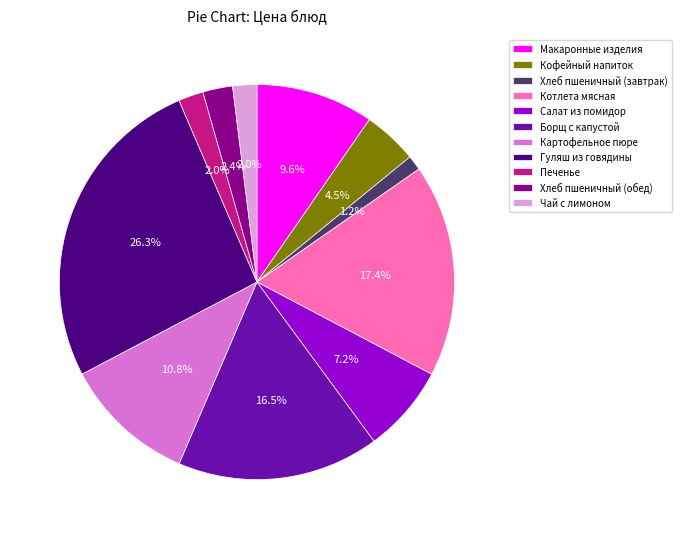

Which has a higher value, Борщ с капустой or Хлеб пшеничный (завтрак)?

Борщ с капустой